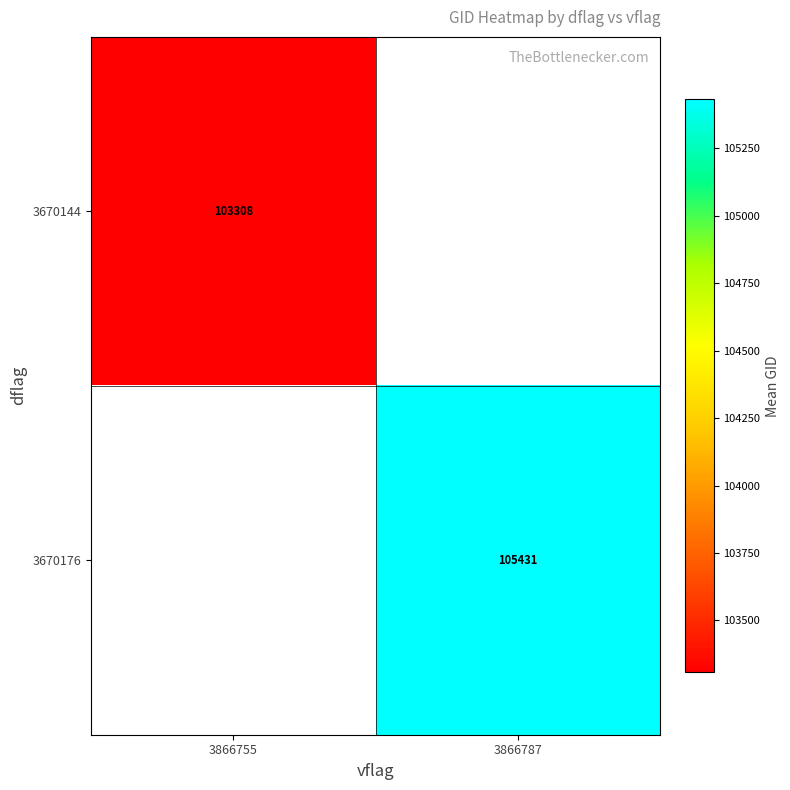

Is it true that 3670144 equals 103308.0 at 3866755?

True